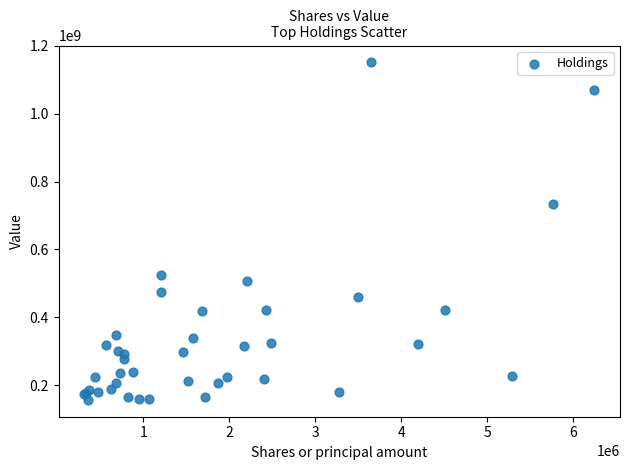

What Y value in the scatter plot is closest to 653999095?

732732919